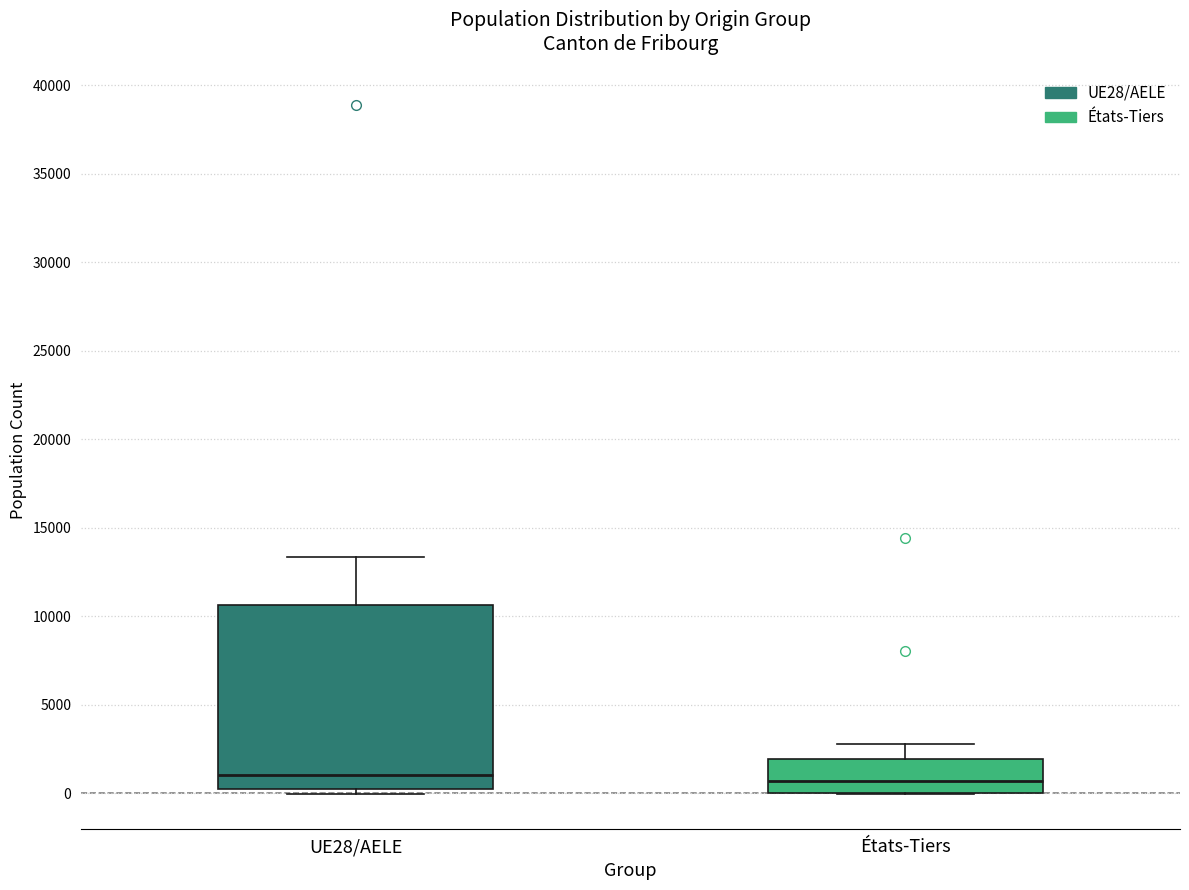

Reading left to right, read every box against the y-axis: the position of its median line, the range the box covers, and the ends of its whiskers. The values are not printed on the chart, so give them approximately, as read against the axis.

UE28/AELE: median 1000, box 0 to 10500, whiskers 0 (just below the box's lower edge) to 13500
États-Tiers: median 500, box 0 to 2000, whiskers 0 to 2500